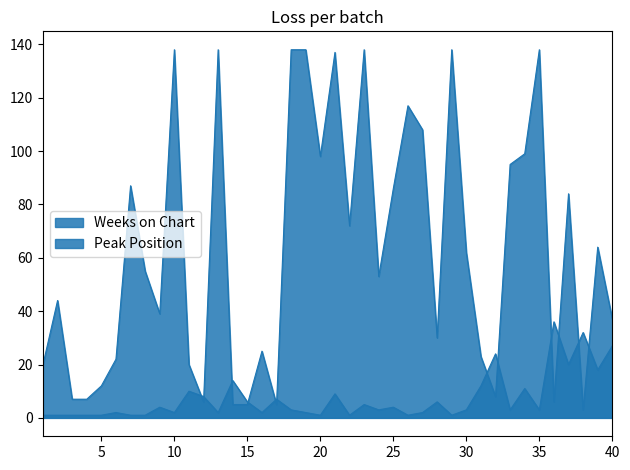

After their last crossing, which series has the higher values: Weeks on Chart or Peak Position?

Weeks on Chart